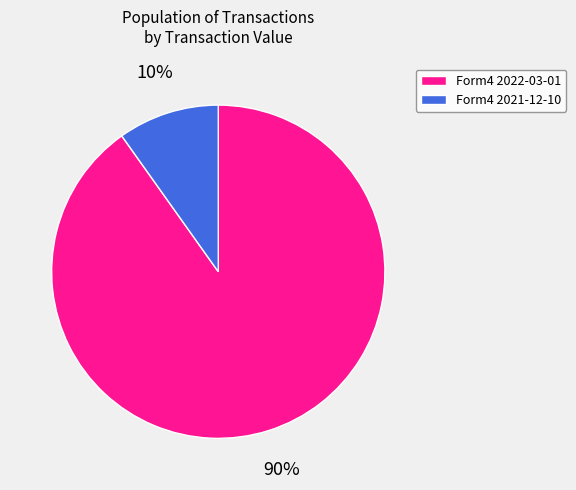

To the nearest percent, what is the difference between the largest and smallest slice percentages?

80%